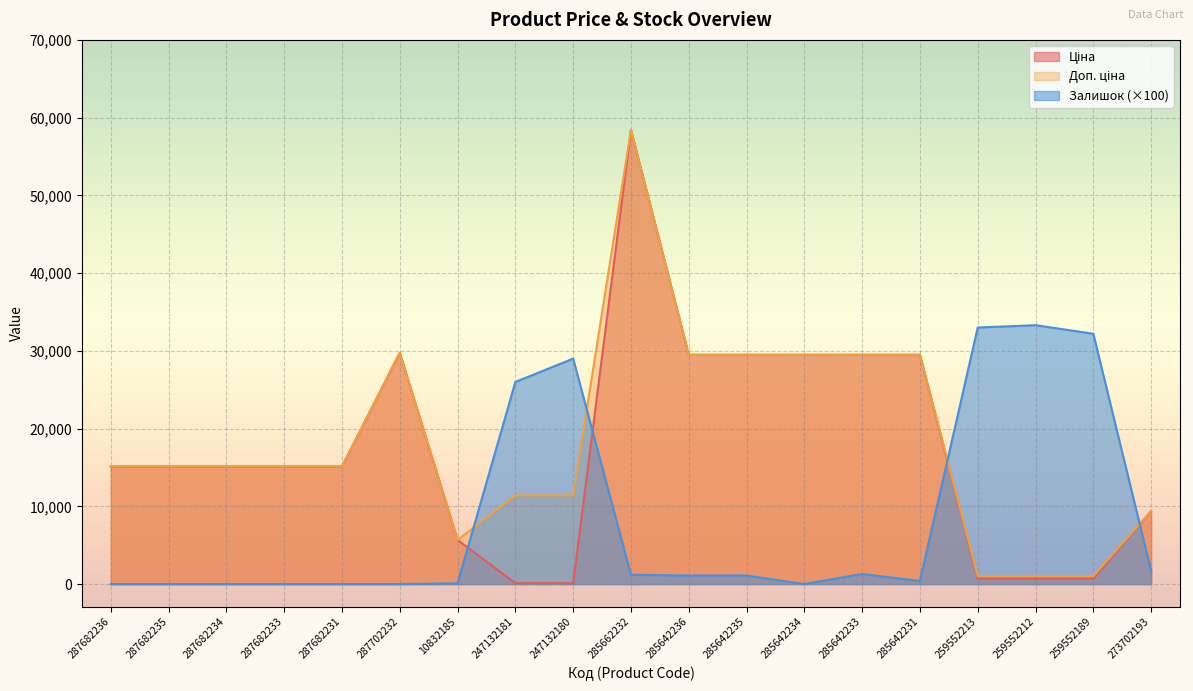

True or false: Залишок and Ціна cross at least once.

True